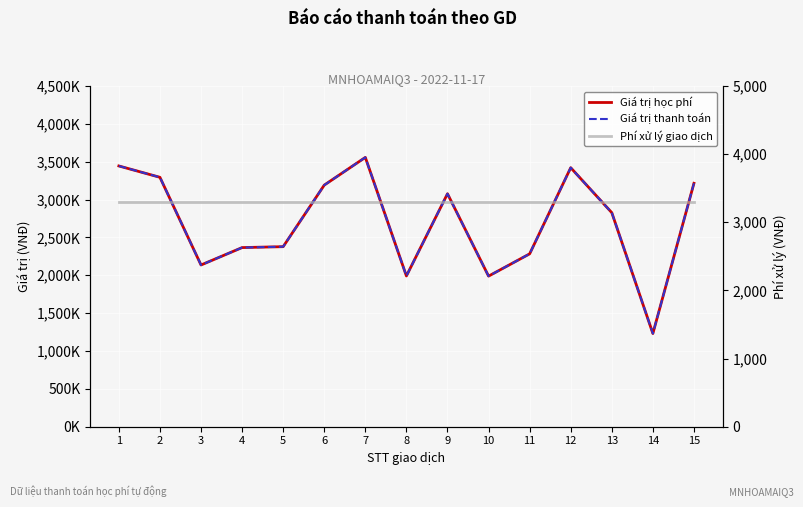

What is the sum of all Giá trị thanh toán values?

40400000